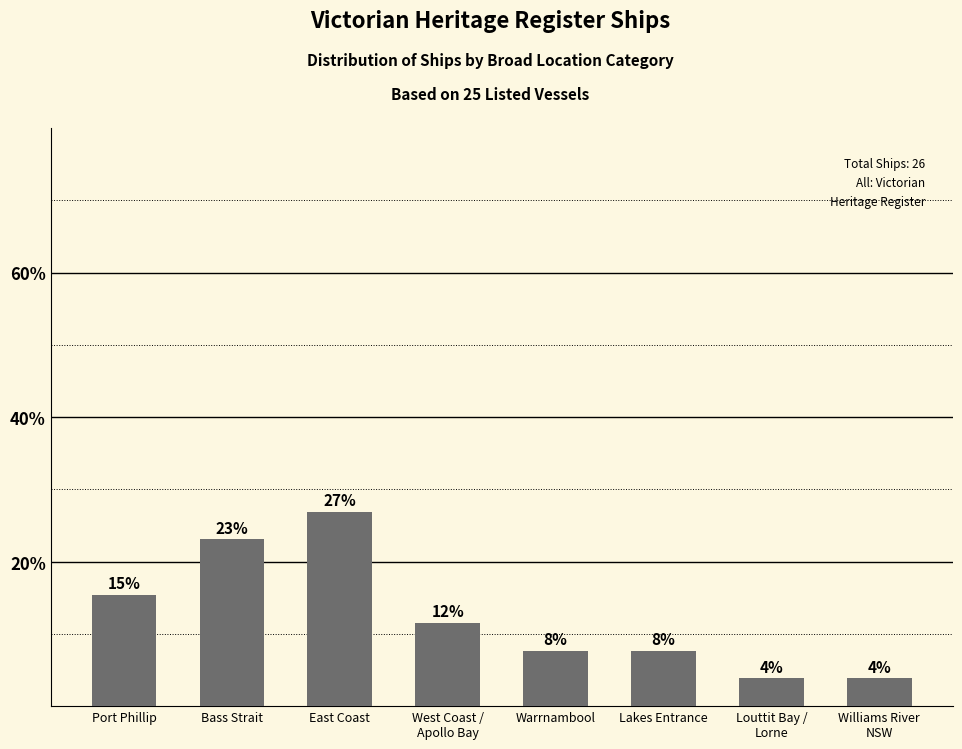

Are the bars horizontal?

No